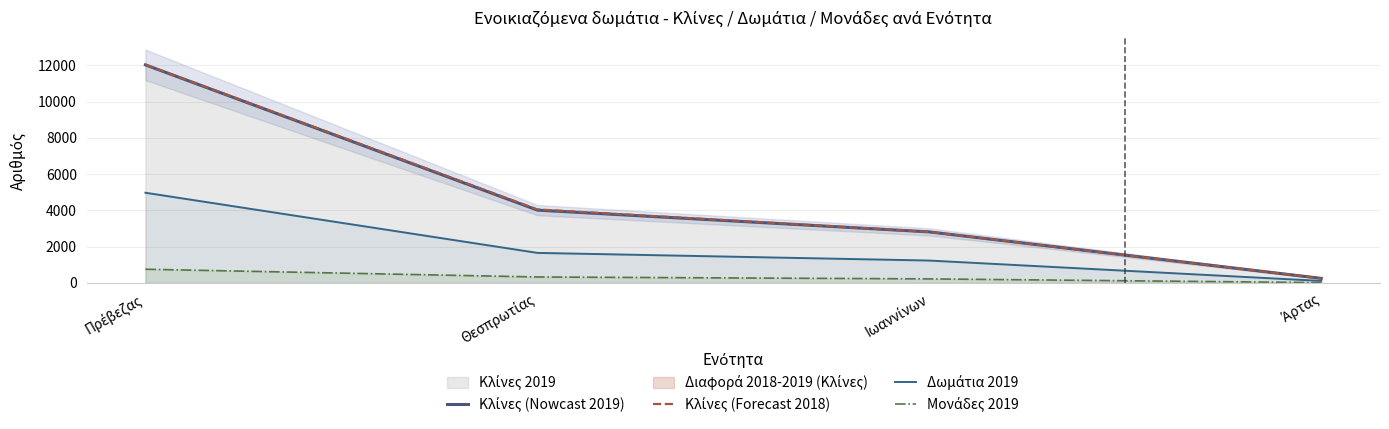

What is the total value across all series at Θεσπρωτίας?

10059